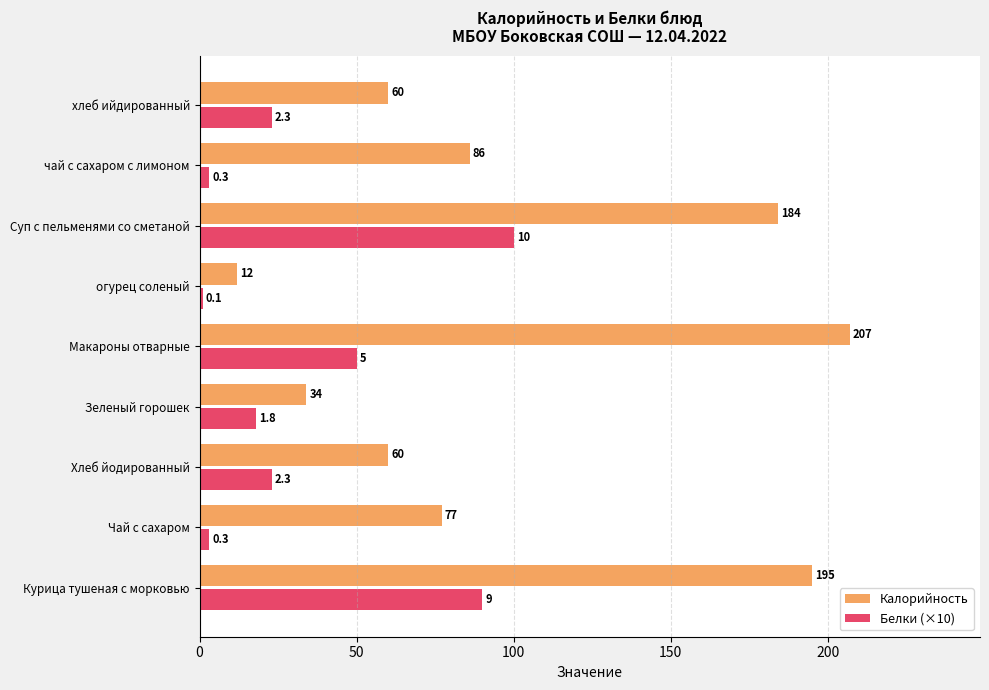

Where is Калорийность nearest to the value 109?

чай с сахаром с лимоном